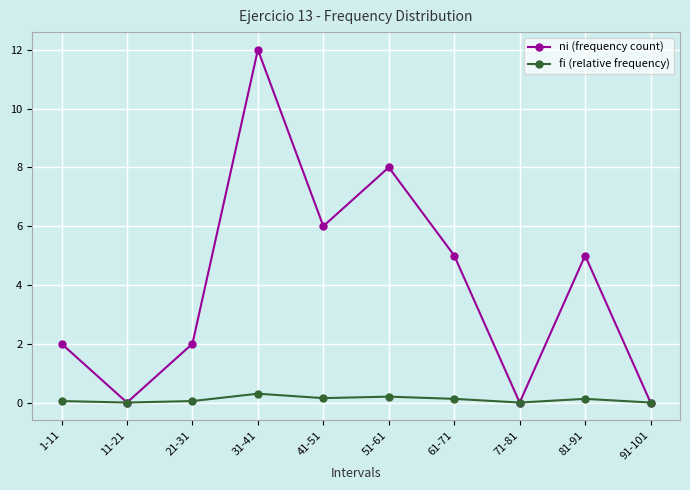

Where is the first local minimum for ni (frequency count)?

11-21